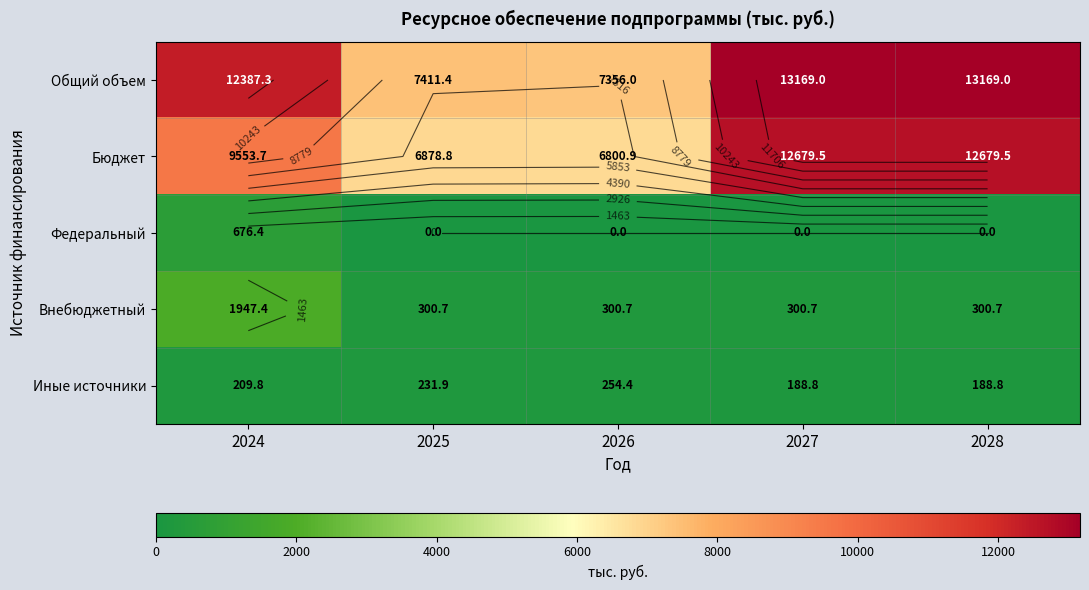

What is the spread (max minus min) of values at 2025?

7411.4